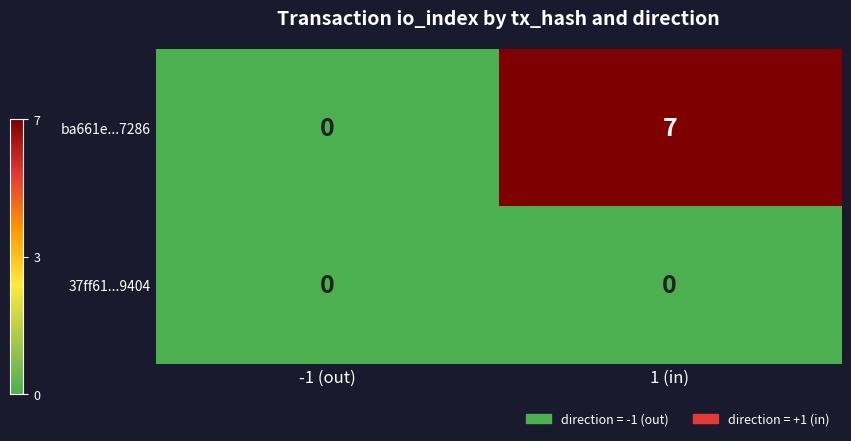

Reading left to right, list all the values displayed in this chart.

ba661e...7286: -1 (out)=0	1 (in)=7
37ff61...9404: -1 (out)=0	1 (in)=0